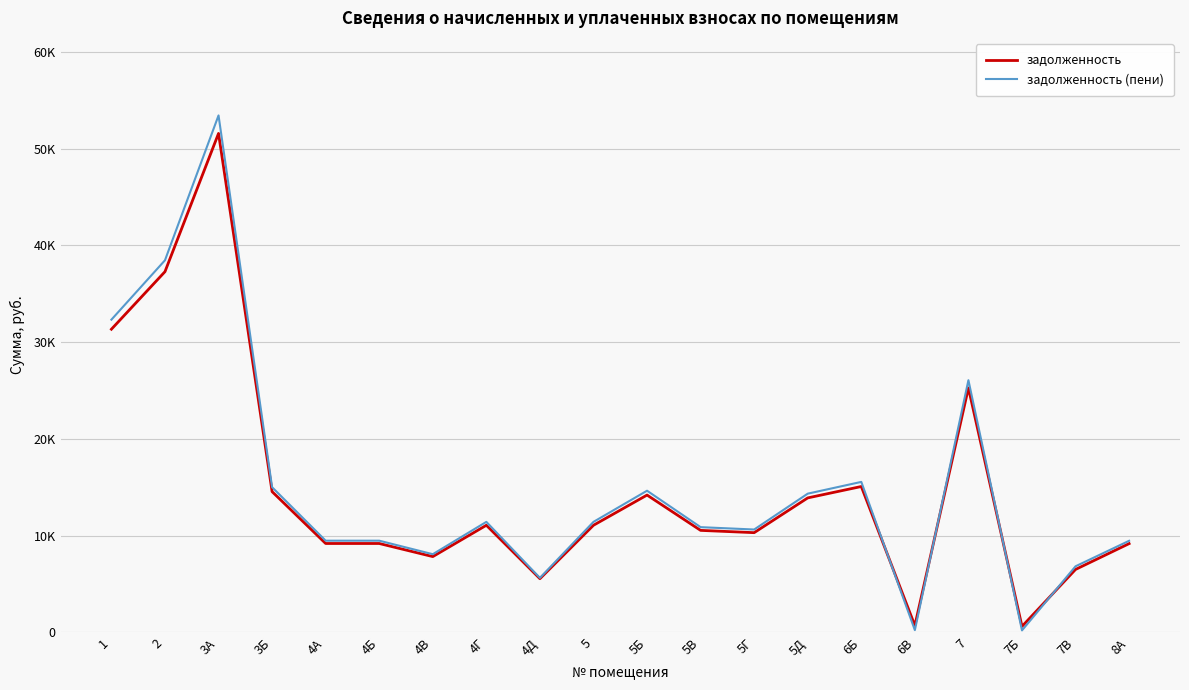

Does the chart display data point markers on the line(s)?

No